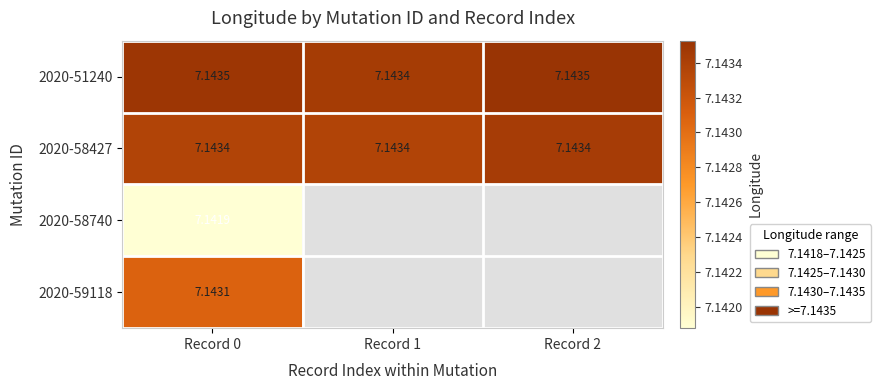

List the series in order of their peak value, lowest first.

2020-58740, 2020-59118, 2020-58427, 2020-51240